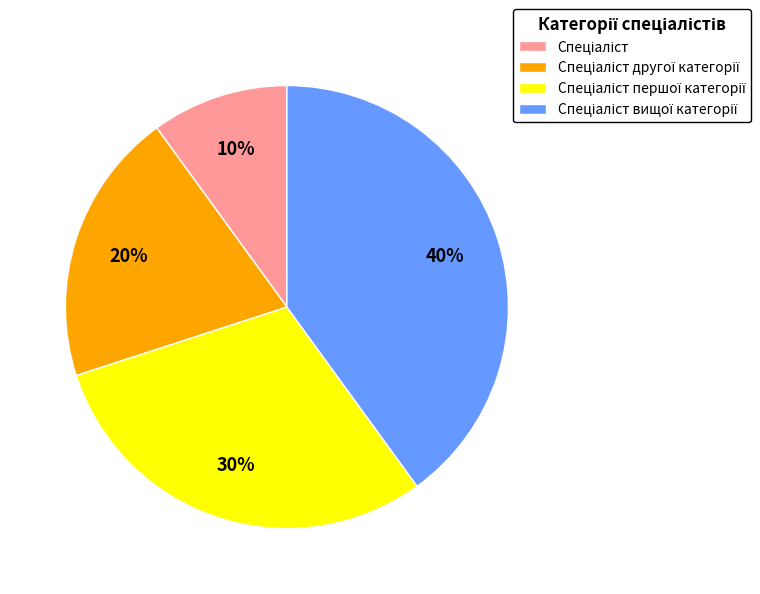

To the nearest percent, what is the difference between the largest and smallest slice percentages?

30%